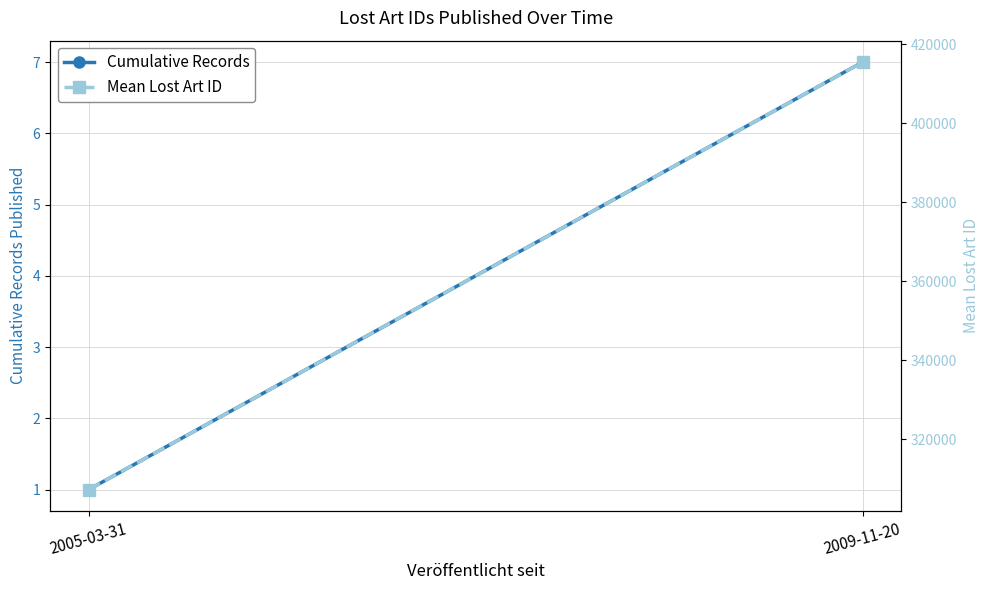

At which label does Mean Lost Art ID reach its peak?

2009-11-20